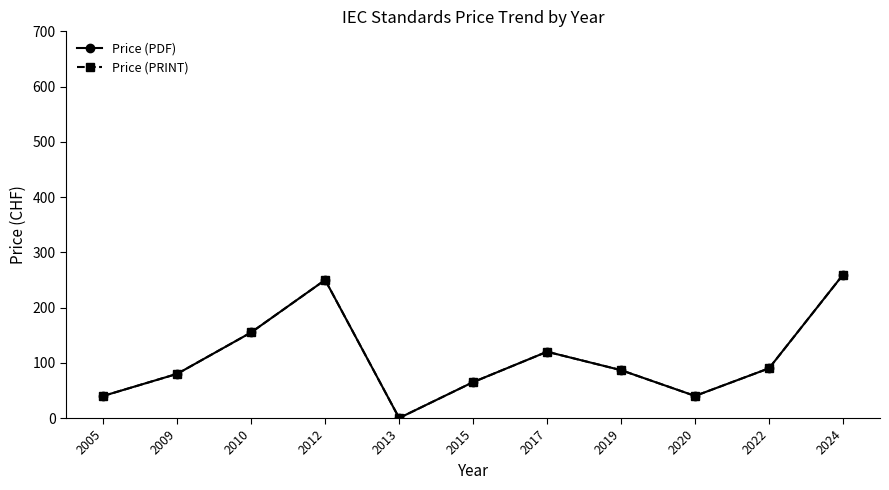

Reading right to left, extract all data points from this chart.

Price (PDF): 2024=259.5	2022=90.0	2020=40.0	2019=86.7	2017=120.0	2015=65.0	2013=0.0	2012=250.0	2010=155.0	2009=80.0	2005=40.0
Price (PRINT): 2024=259.5	2022=90.0	2020=40.0	2019=86.7	2017=120.0	2015=65.0	2013=0.0	2012=250.0	2010=155.0	2009=80.0	2005=40.0